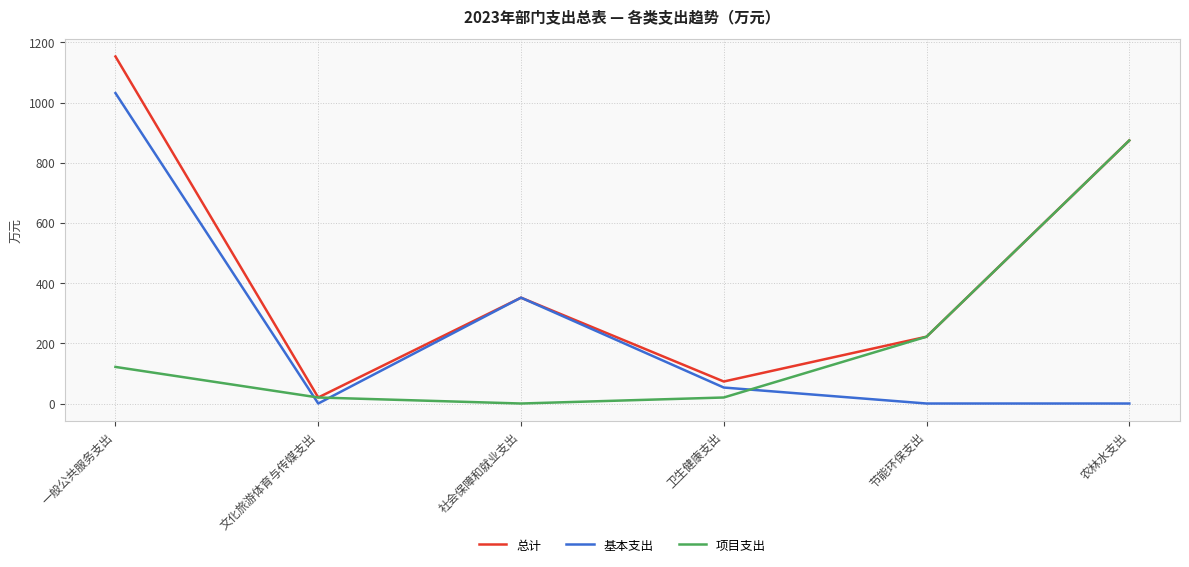

The 项目支出 series shows 580.6 at 农林水支出. True or false?

False